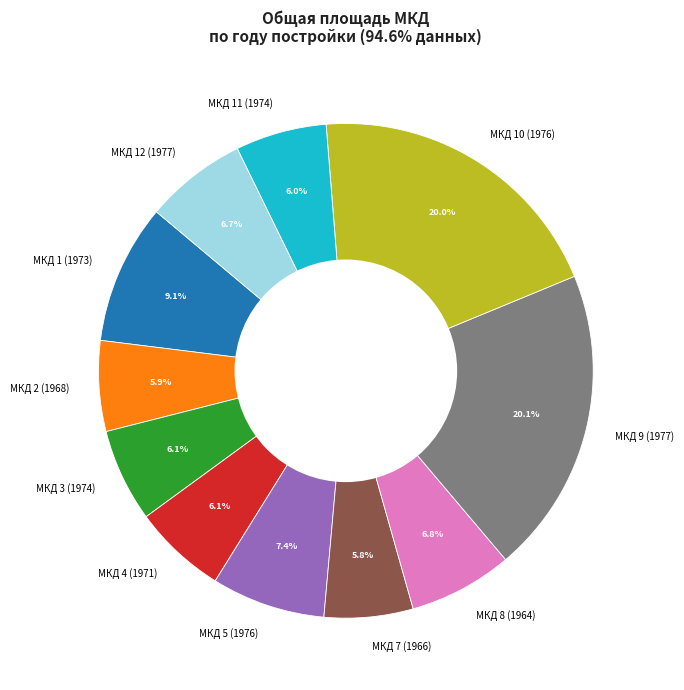

True or false: МКД 7 (1966) accounts for 6% of the total.

True